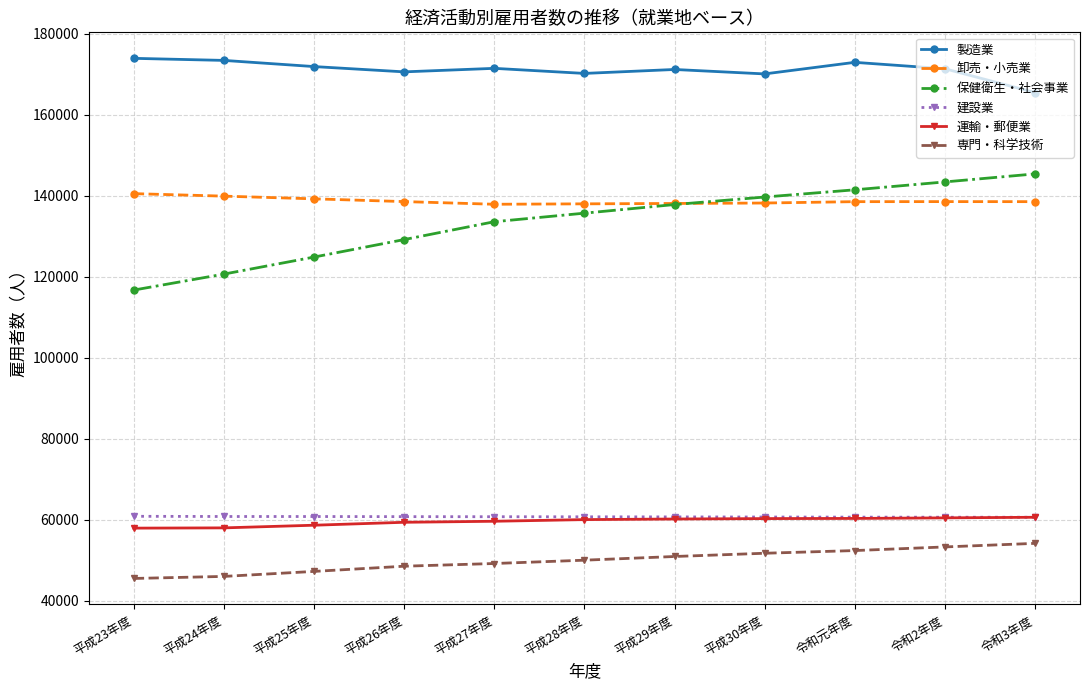

What is the lowest value of the 製造業 series?

165484